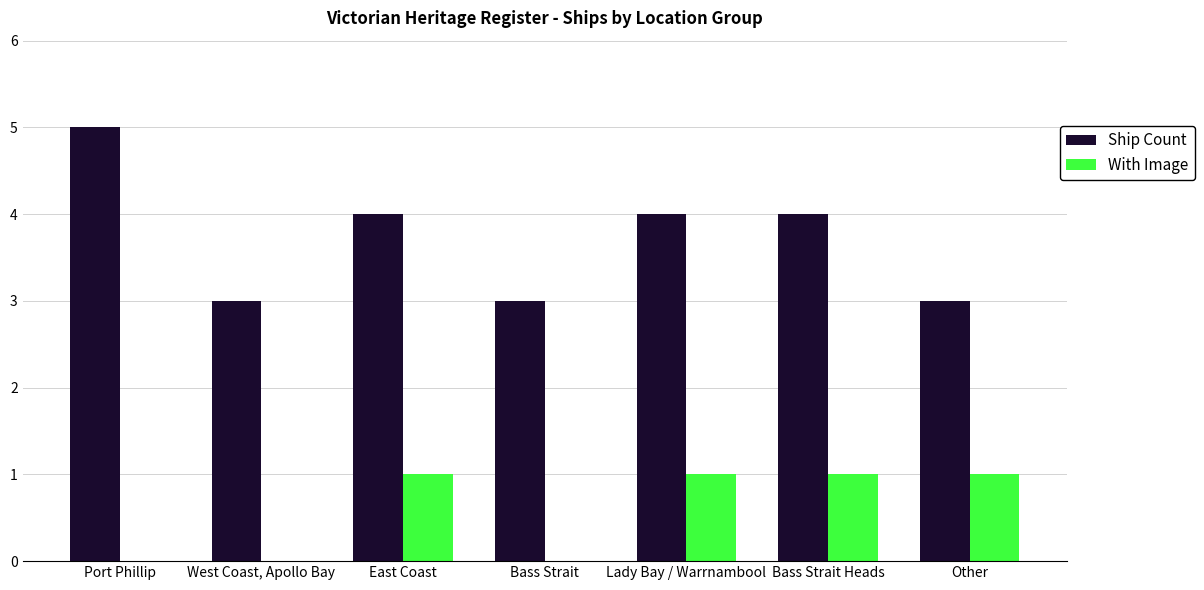

What is the sum of all With Image values?

4